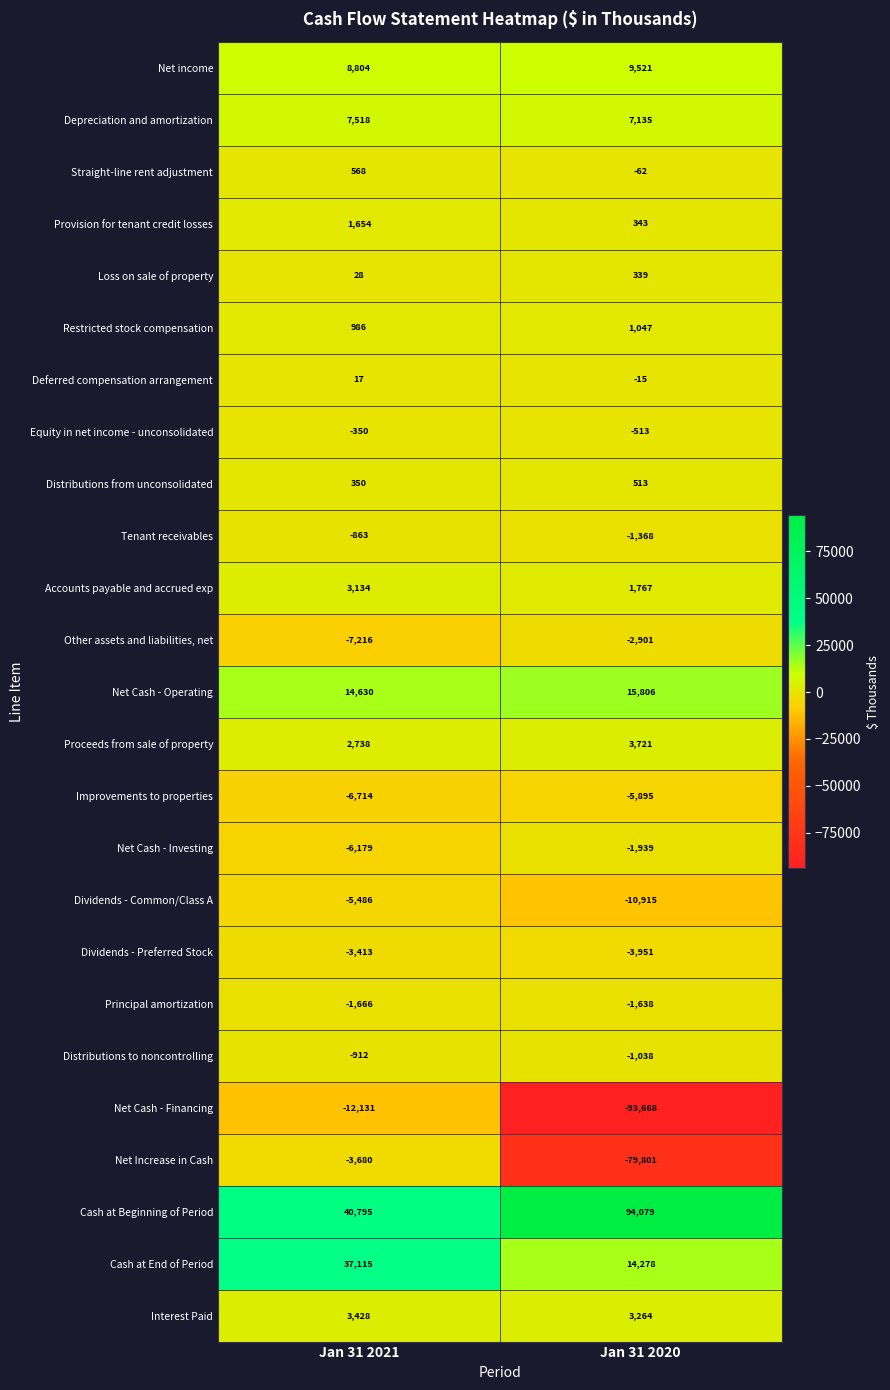

What is the difference between the highest and lowest values at Jan 31 2021?

52926